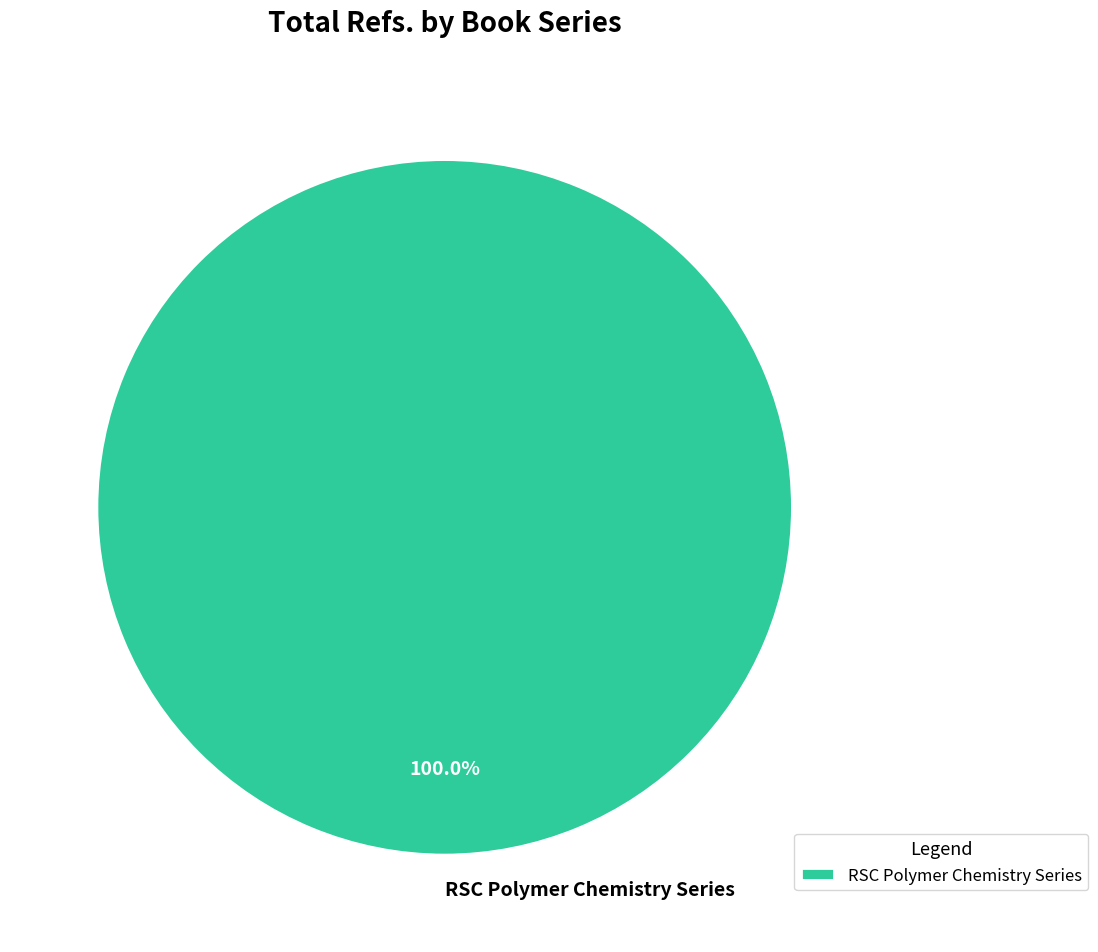

How many slices are in this pie chart?

1